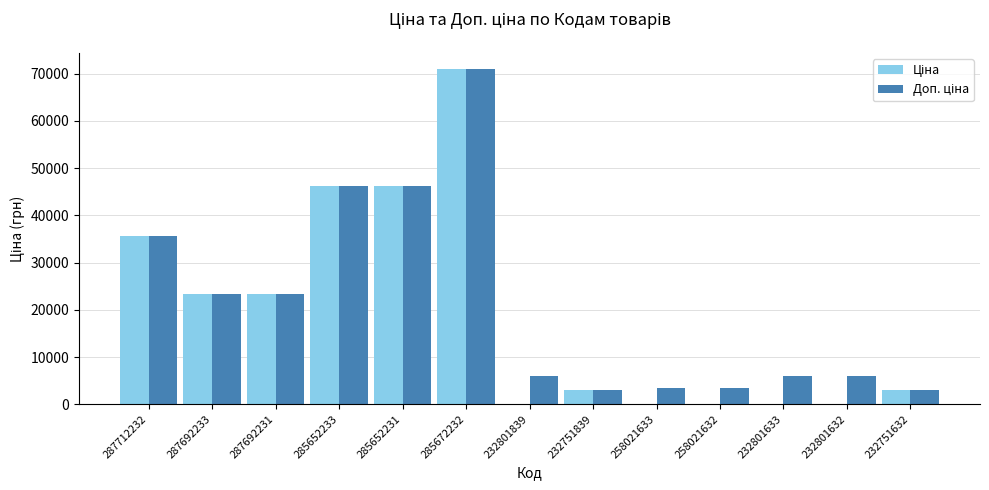

Count the number of categories in the chart.

13